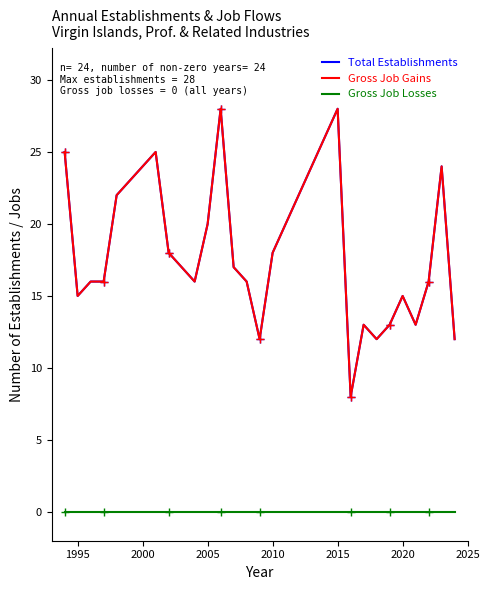

Is it true that Gross Job Gains equals 24 at 13?

False